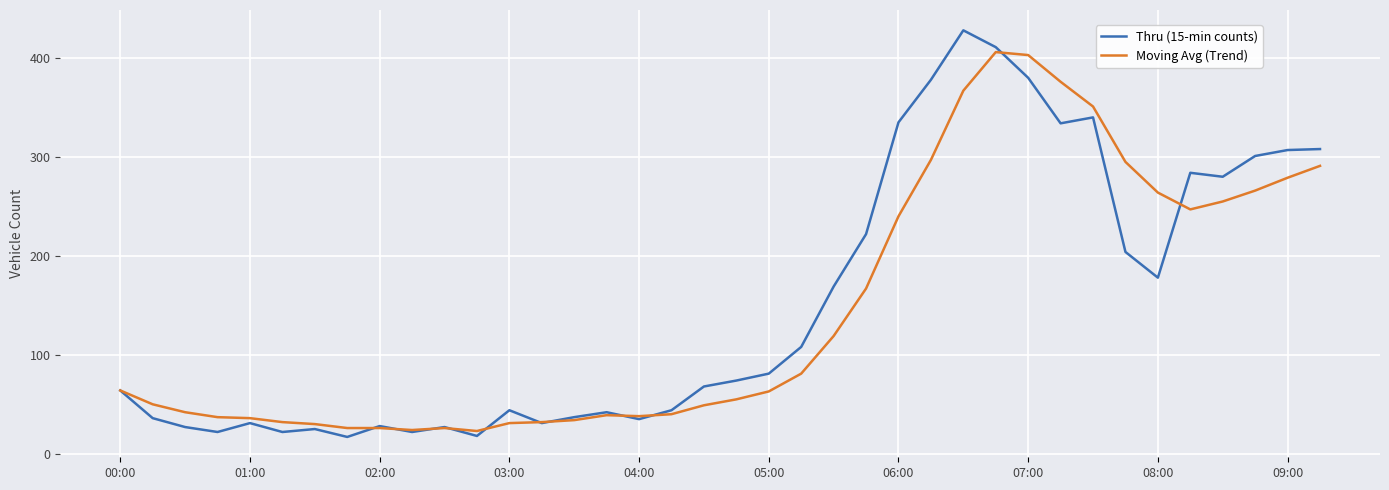

What is the minimum value for Moving Avg (Trend)?

23